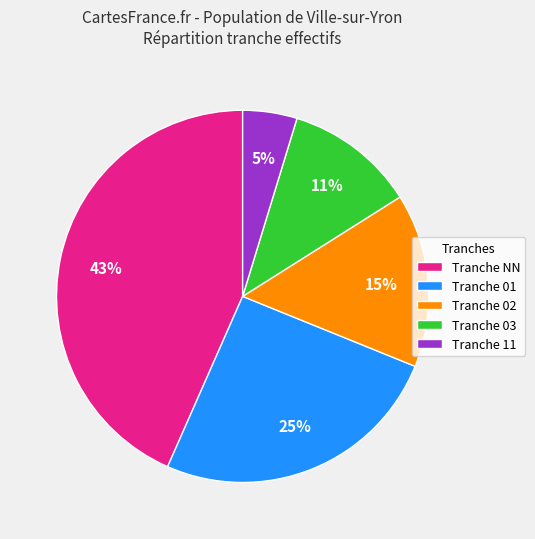

Count the number of slices in the pie.

5